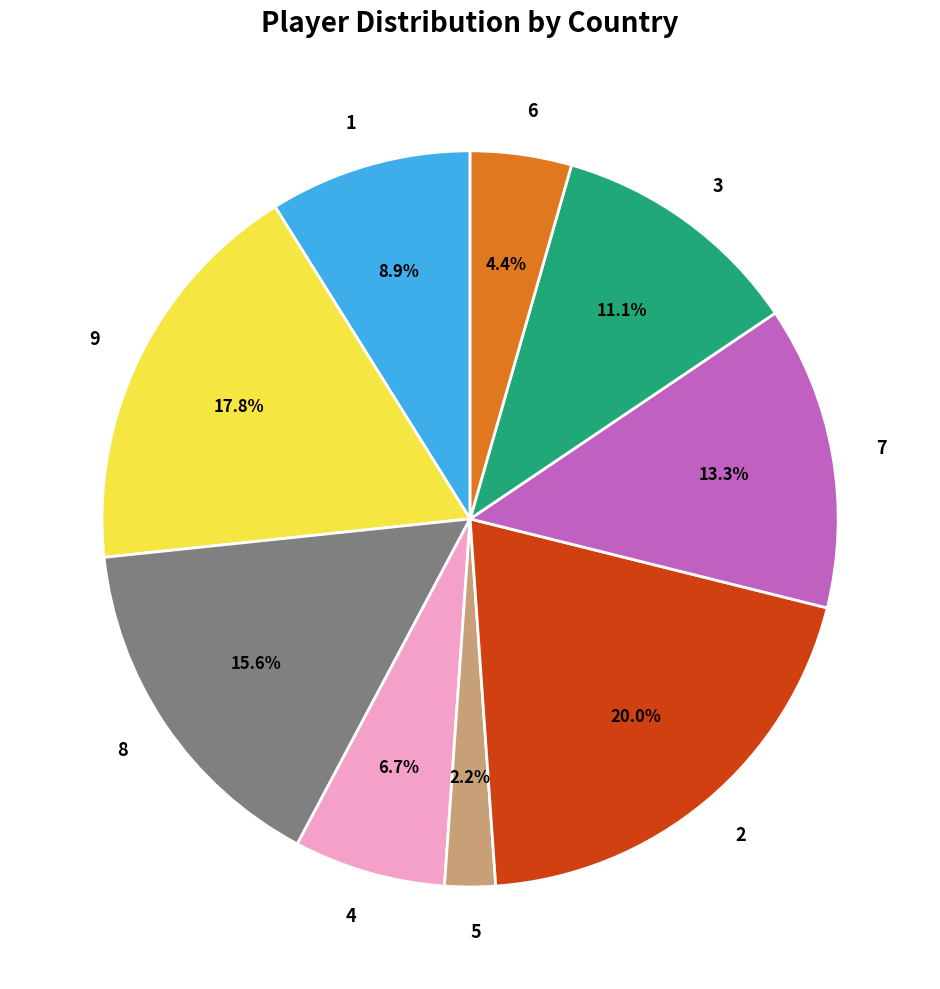

Count the number of slices in the pie.

9